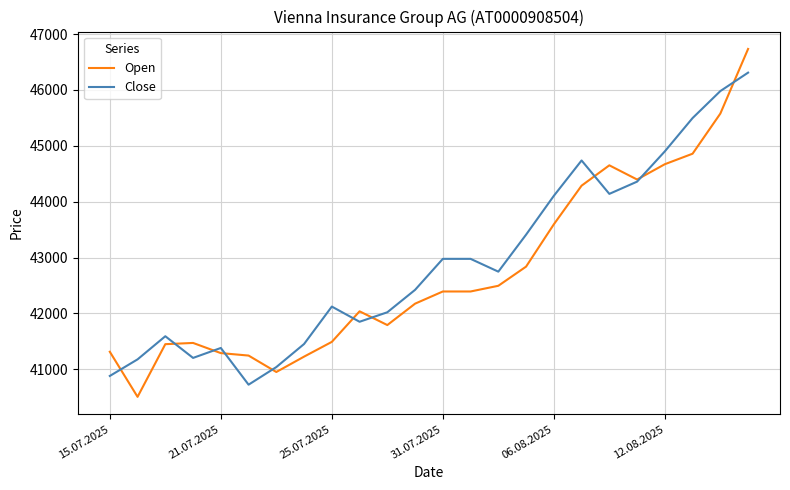

Which series has the widest spread of values?

Open